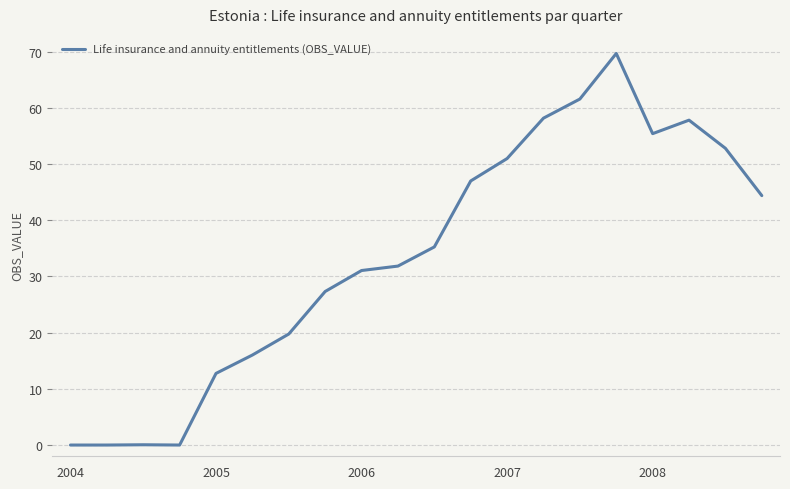

What is the maximum value shown in the chart?

69.7